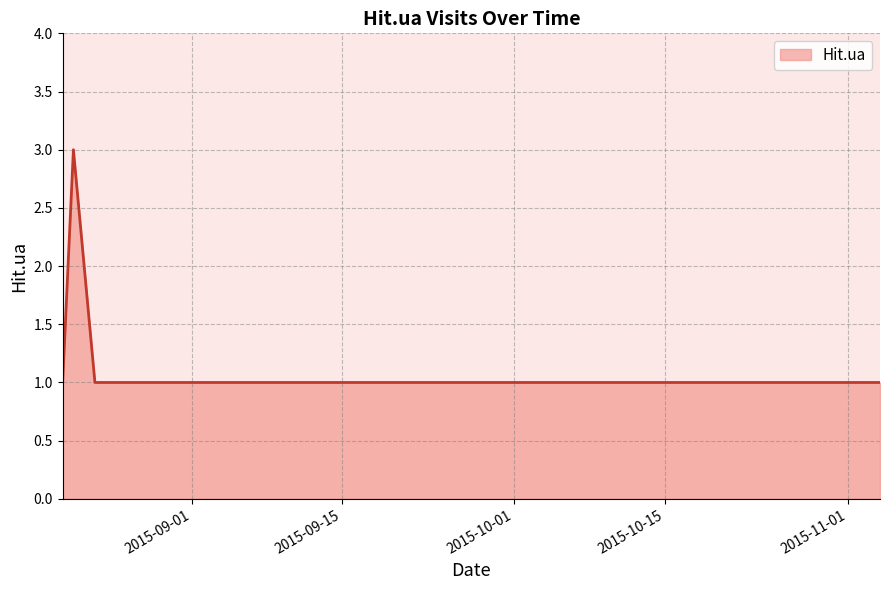

What is the sum of all values?

8